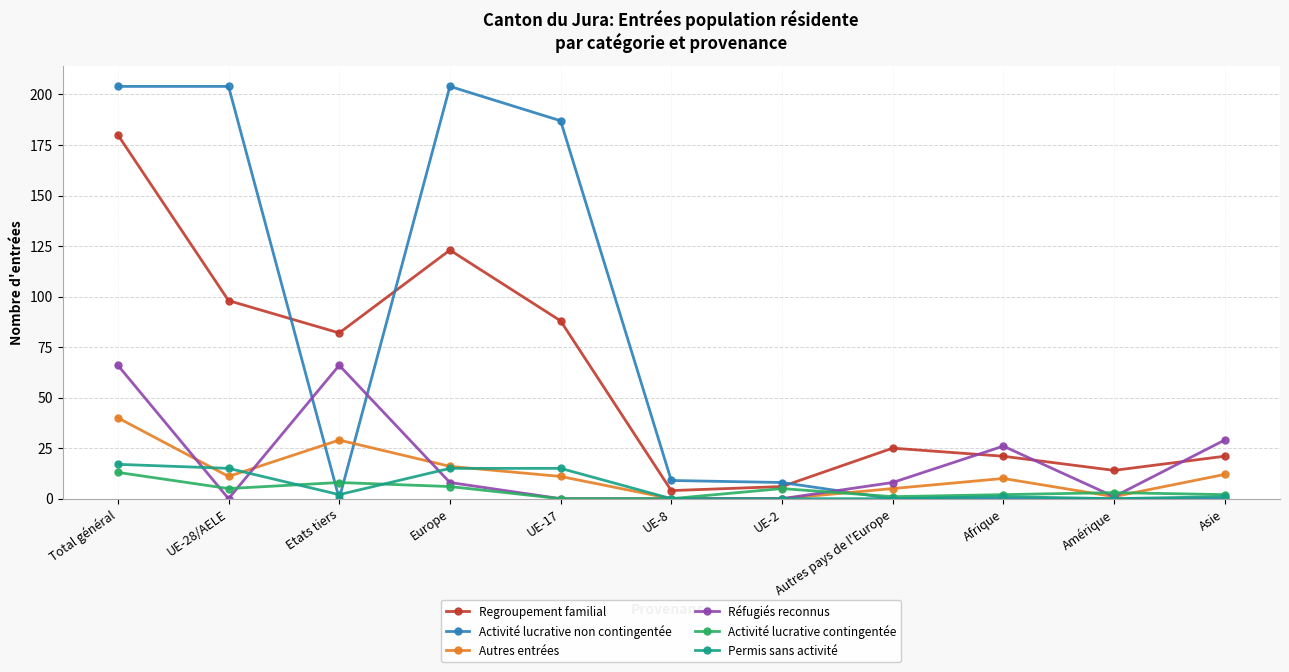

The value of Regroupement familial at Afrique is 21. True or false?

True